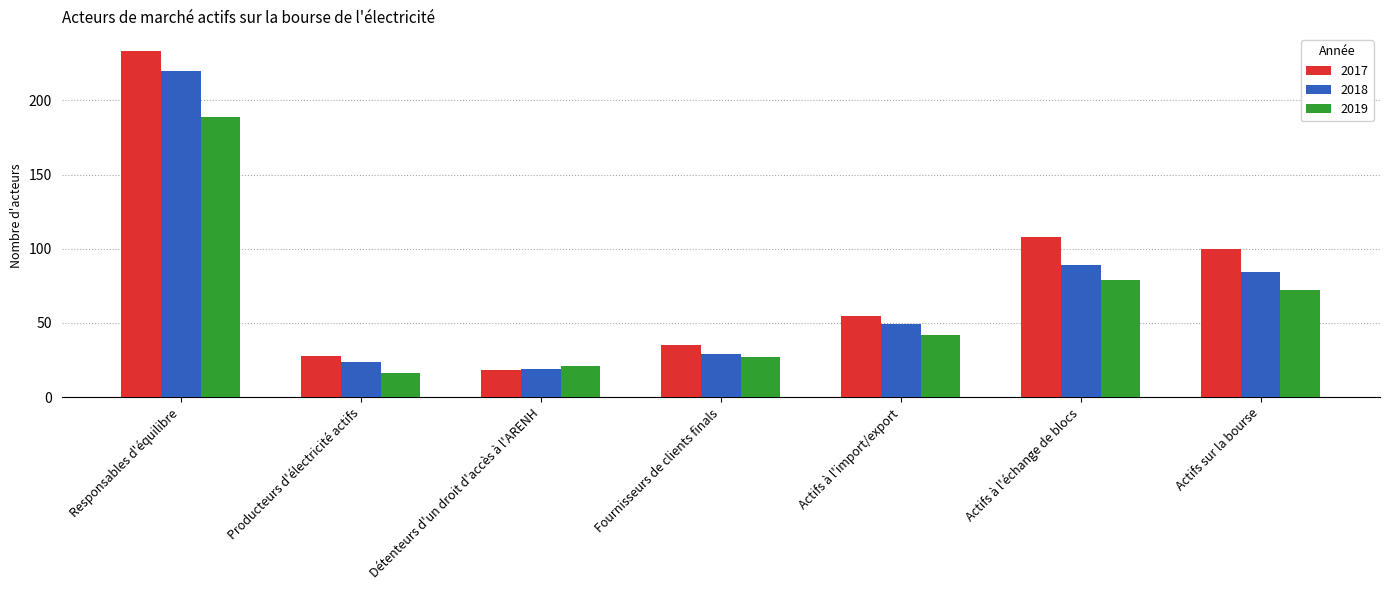

The 2018 series shows 89 at Actifs à l'échange de blocs. True or false?

True